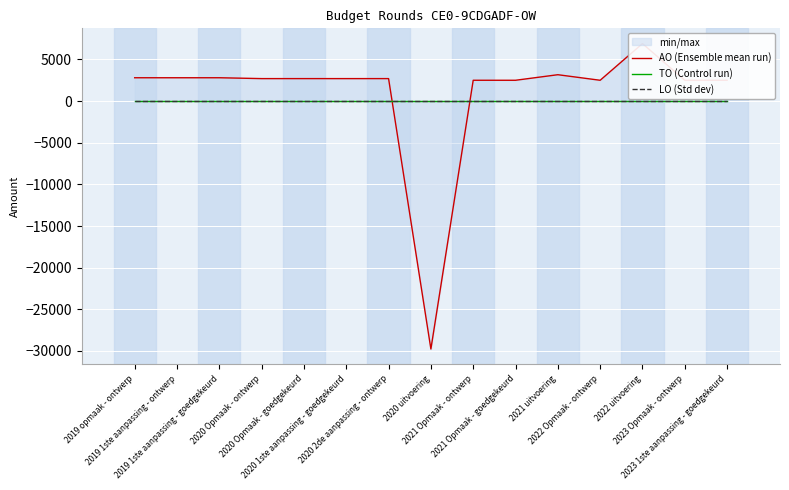

True or false: LO (Std dev) and TO (Control run) intersect in this chart.

False